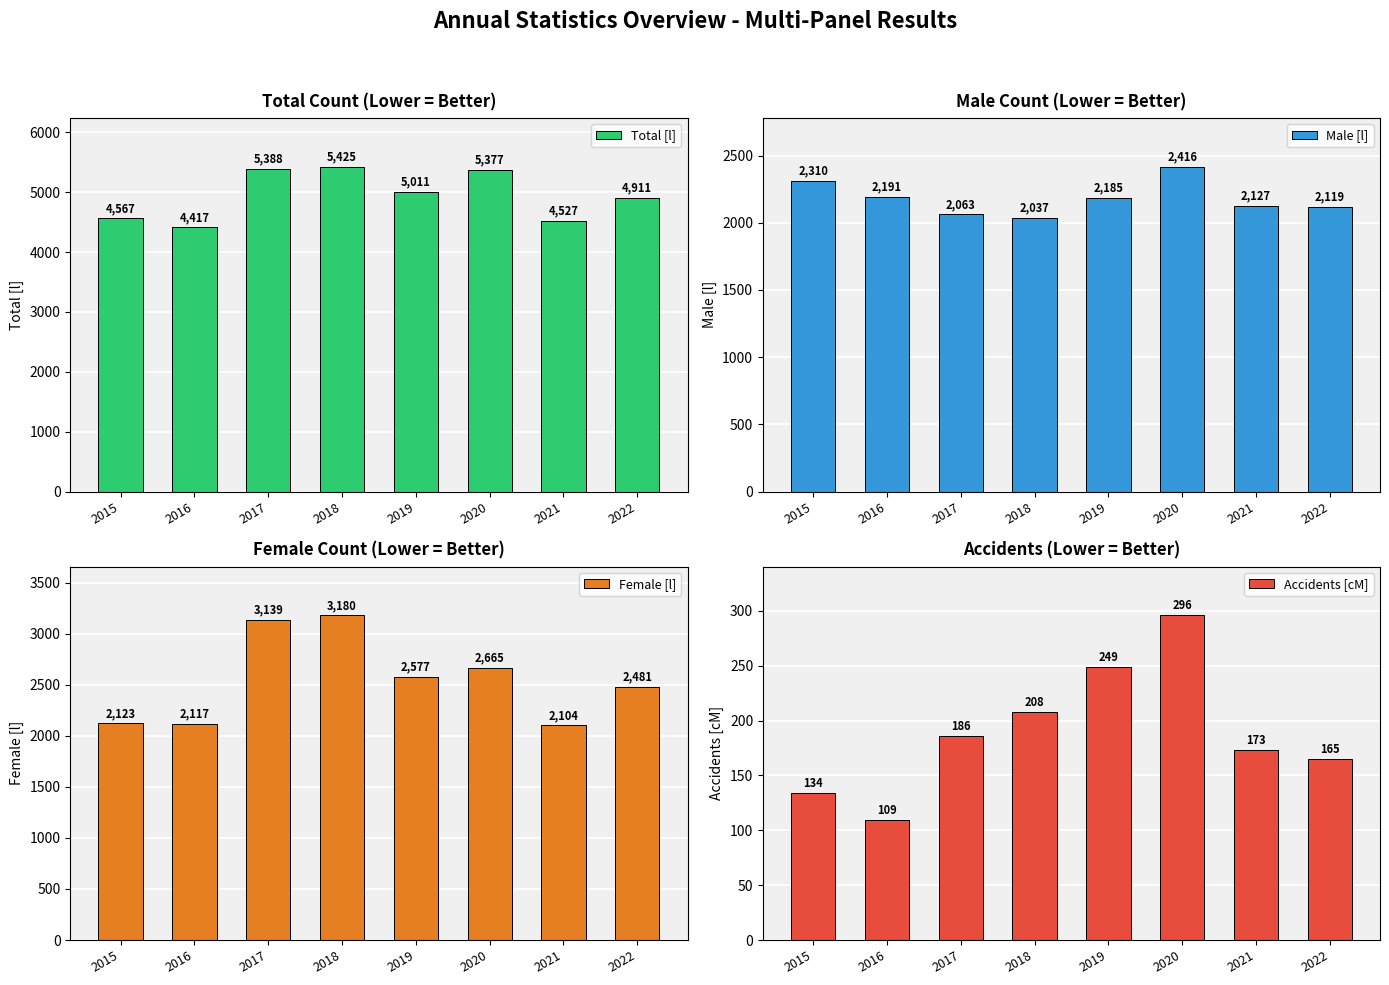

At which category does the chart reach its minimum across all series?

2016